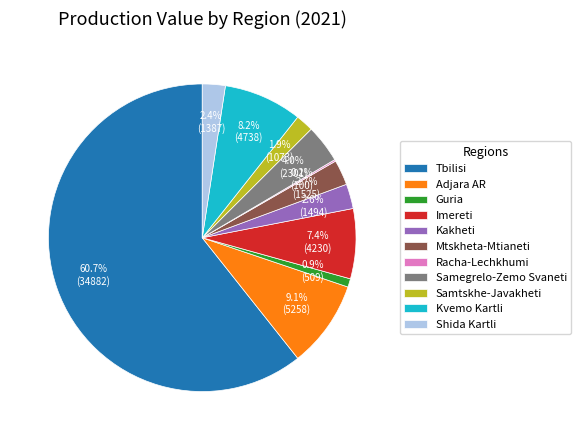

What is the largest slice in the pie chart?

Tbilisi